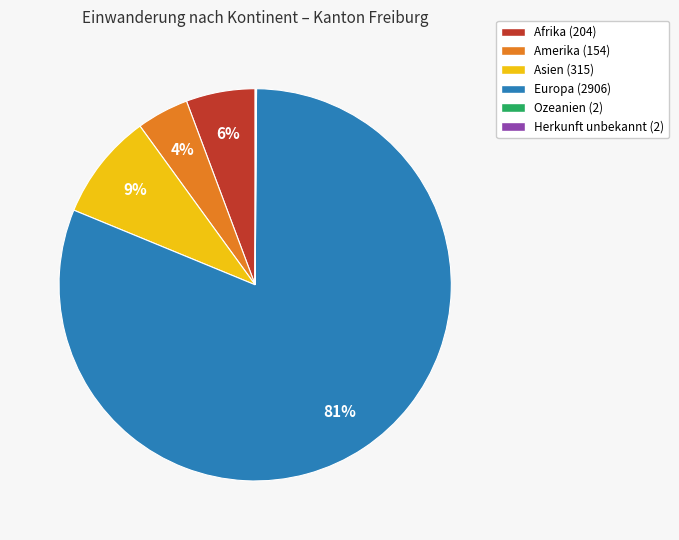

To the nearest percent, what portion does Afrika represent?

6%